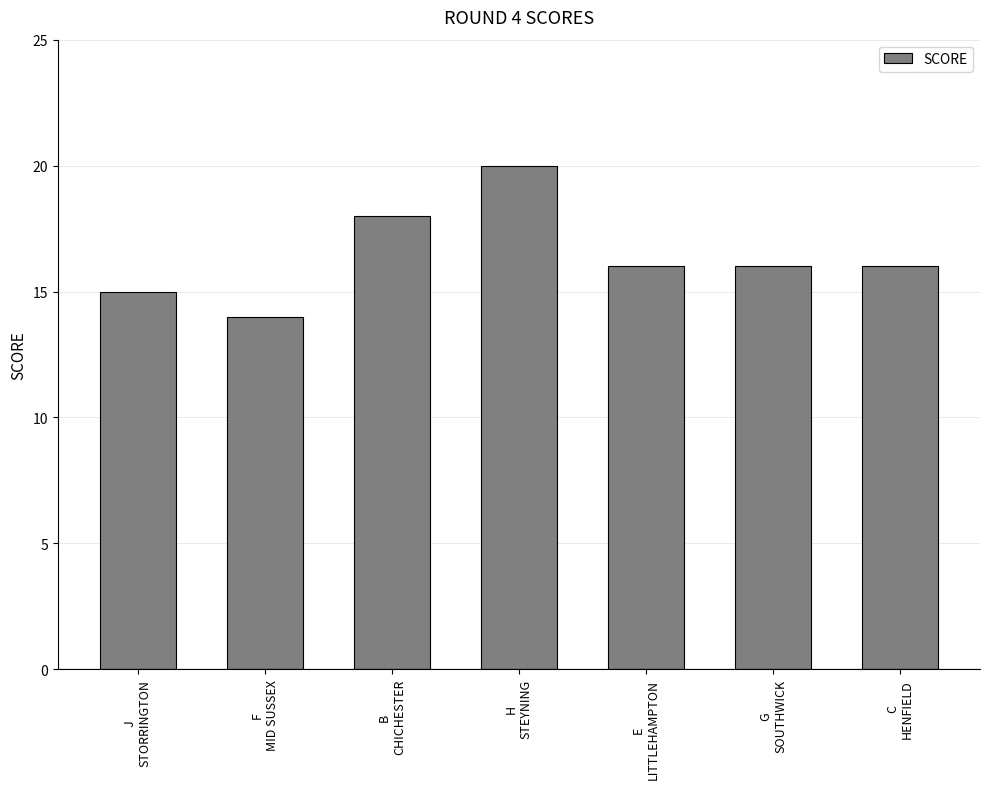

What position from the right is E
LITTLEHAMPTON?

3